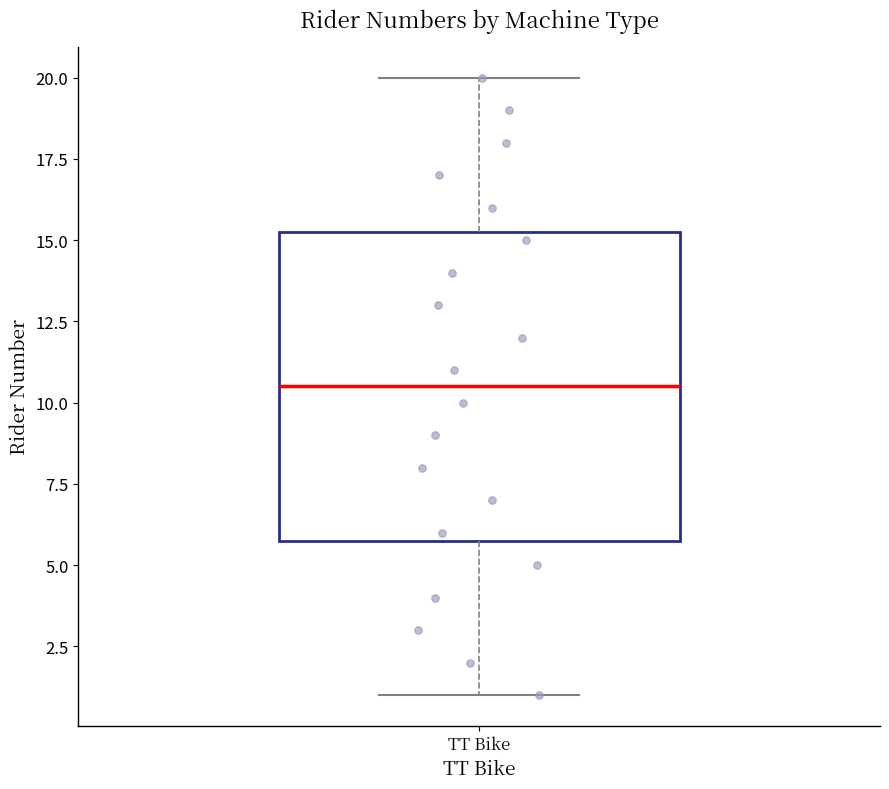

Where does the upper whisker of the box for TT Bike end on the y-axis? The values are not printed on the chart, so give them approximately, as read against the axis.

20.0